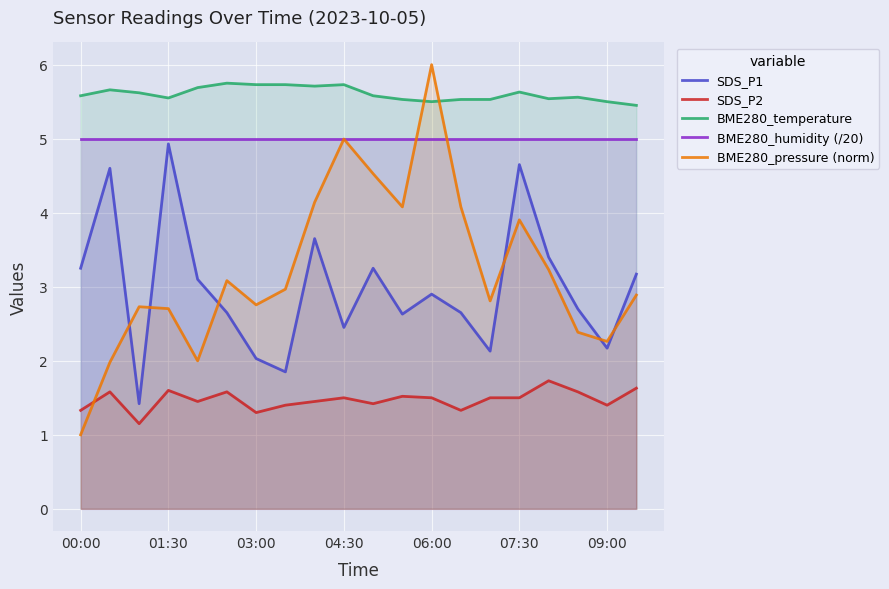

The value of BME280_pressure (norm) at 04:30 is 1.1. True or false?

False